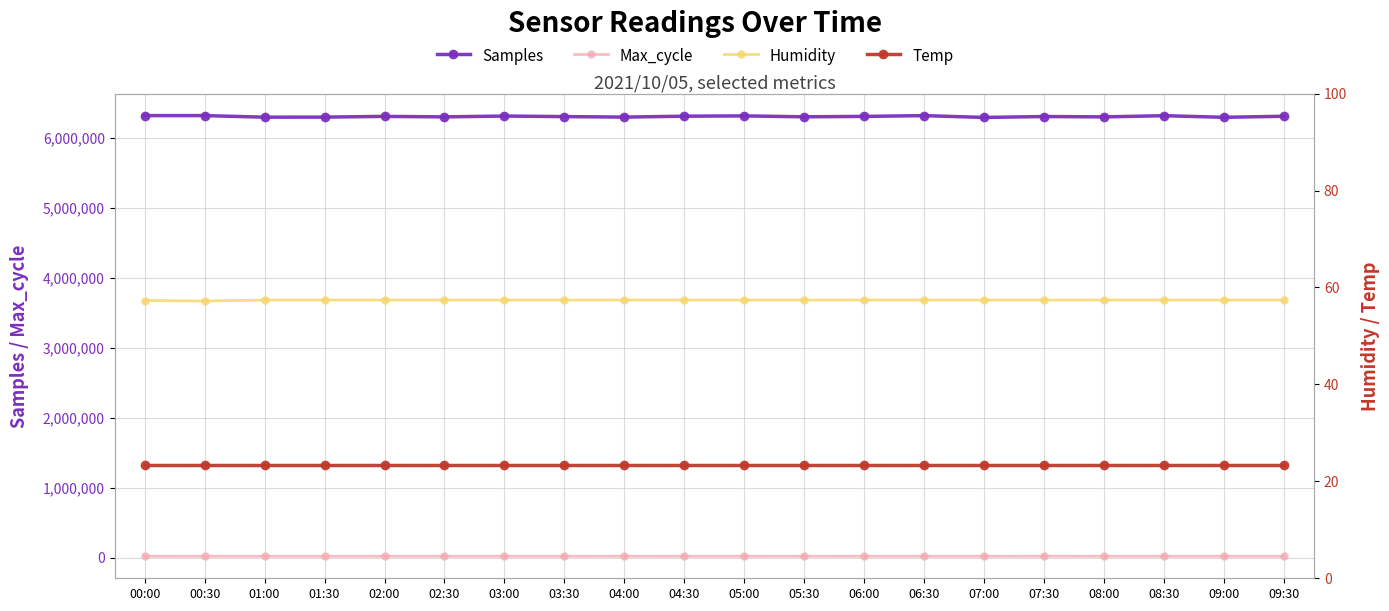

What is the label of the 5th point from the left?

02:00